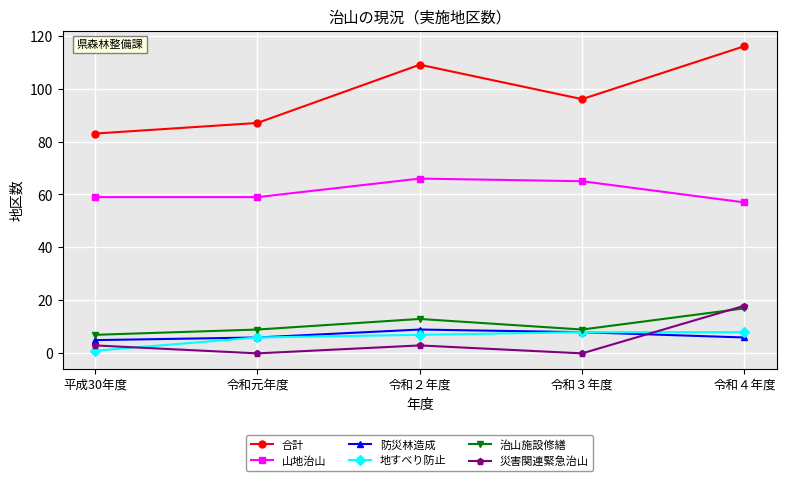

Where is the first local minimum for 災害関連緊急治山?

令和元年度